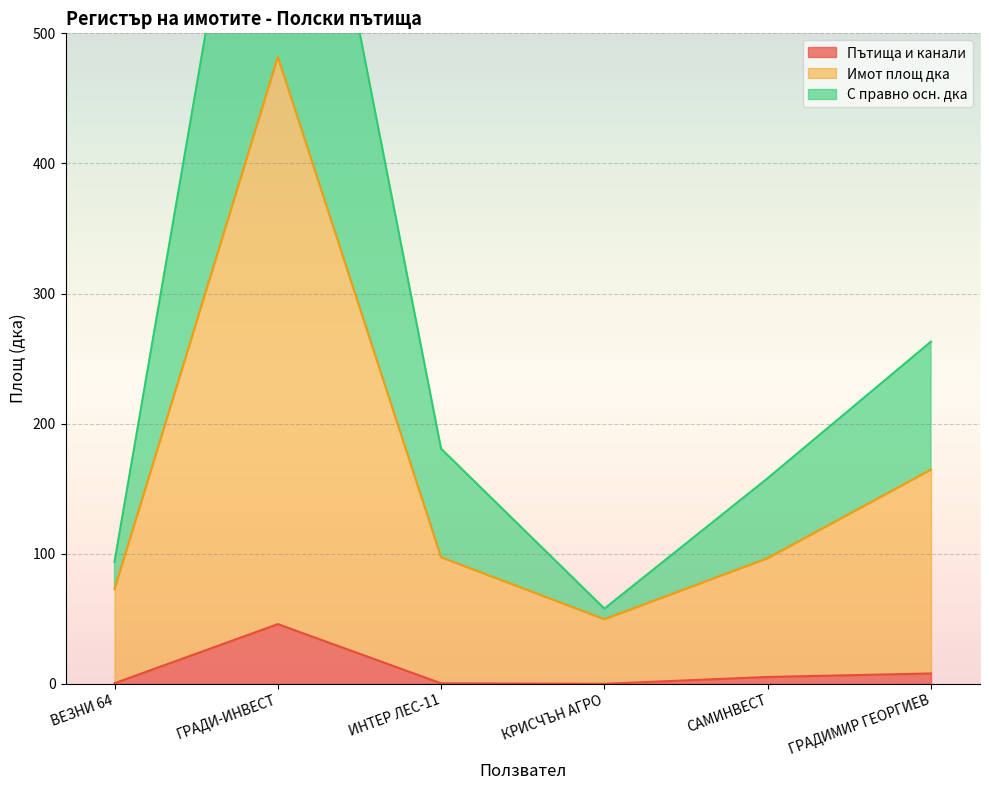

Rank the categories by Имот площ дка value from lowest to highest.

КРИСЧЪН АГРО, ВЕЗНИ 64, САМИНВЕСТ, ИНТЕР ЛЕС-11, ГРАДИМИР ГЕОРГИЕВ, ГРАДИ-ИНВЕСТ